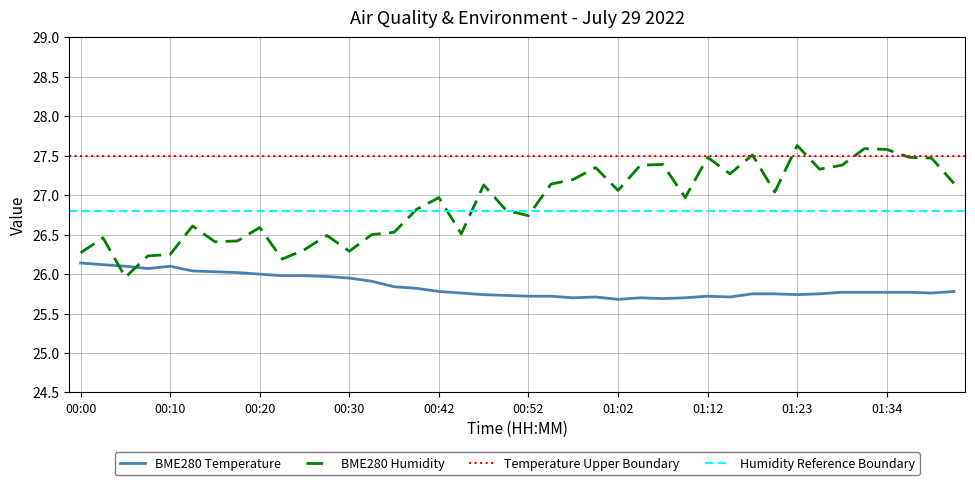

In BME280_humidity, how many points are higher than both neighbors (excluding endpoints)?

12